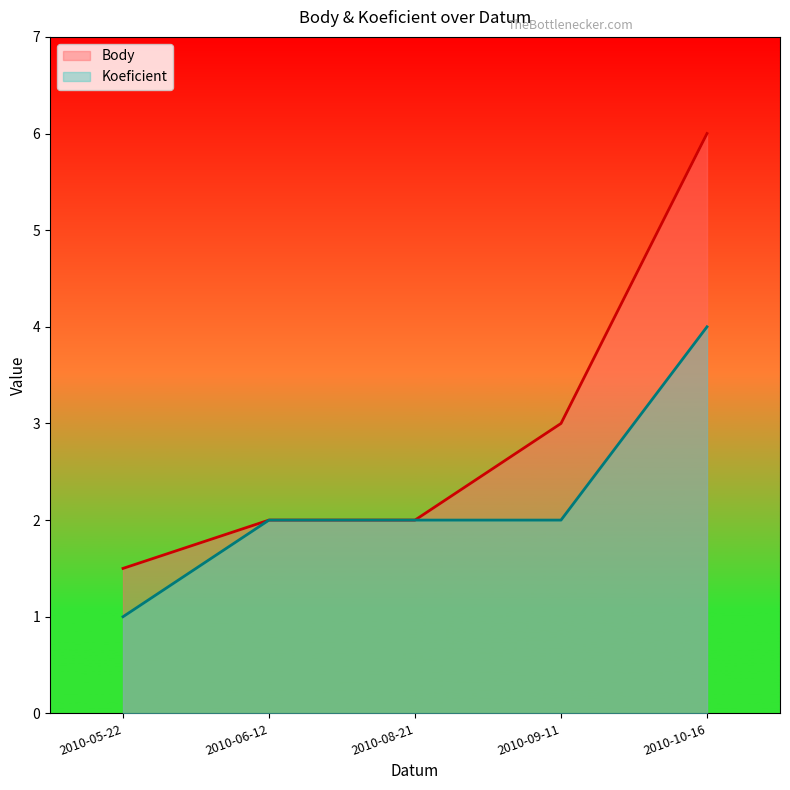

Reading left to right, what are all the values shown in this chart?

Body: 2010-05-22=1.5	2010-06-12=2.0	2010-08-21=2.0	2010-09-11=3.0	2010-10-16=6.0
Koeficient: 2010-05-22=1.0	2010-06-12=2.0	2010-08-21=2.0	2010-09-11=2.0	2010-10-16=4.0